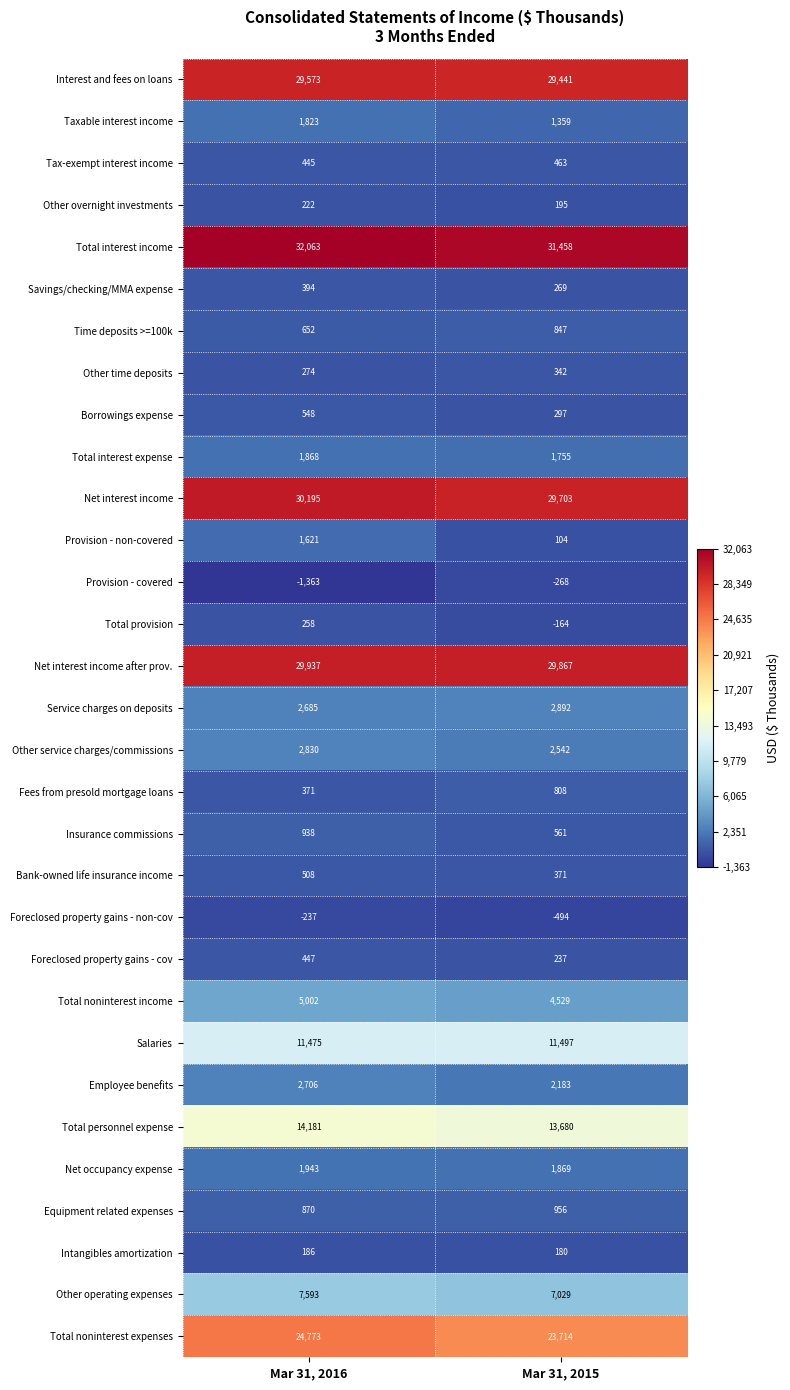

The Intangibles amortization series shows 90 at Mar 31, 2015. True or false?

False